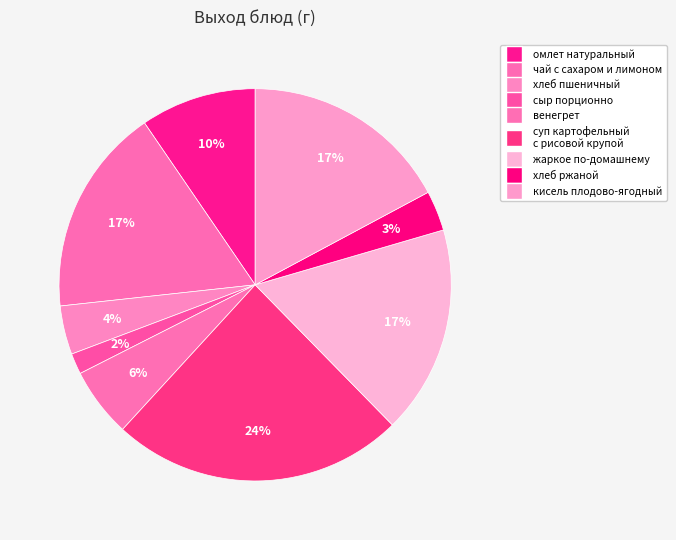

What is the ratio of the value at чай с сахаром и лимоном to the value at хлеб пшеничный?

4.3